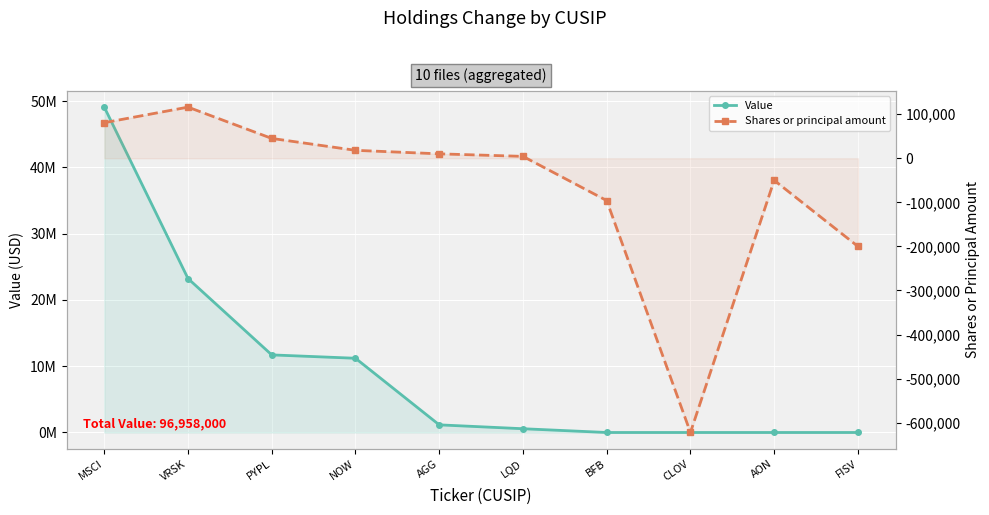

What are all the series names shown in the legend?

Value, Shares or principal amount